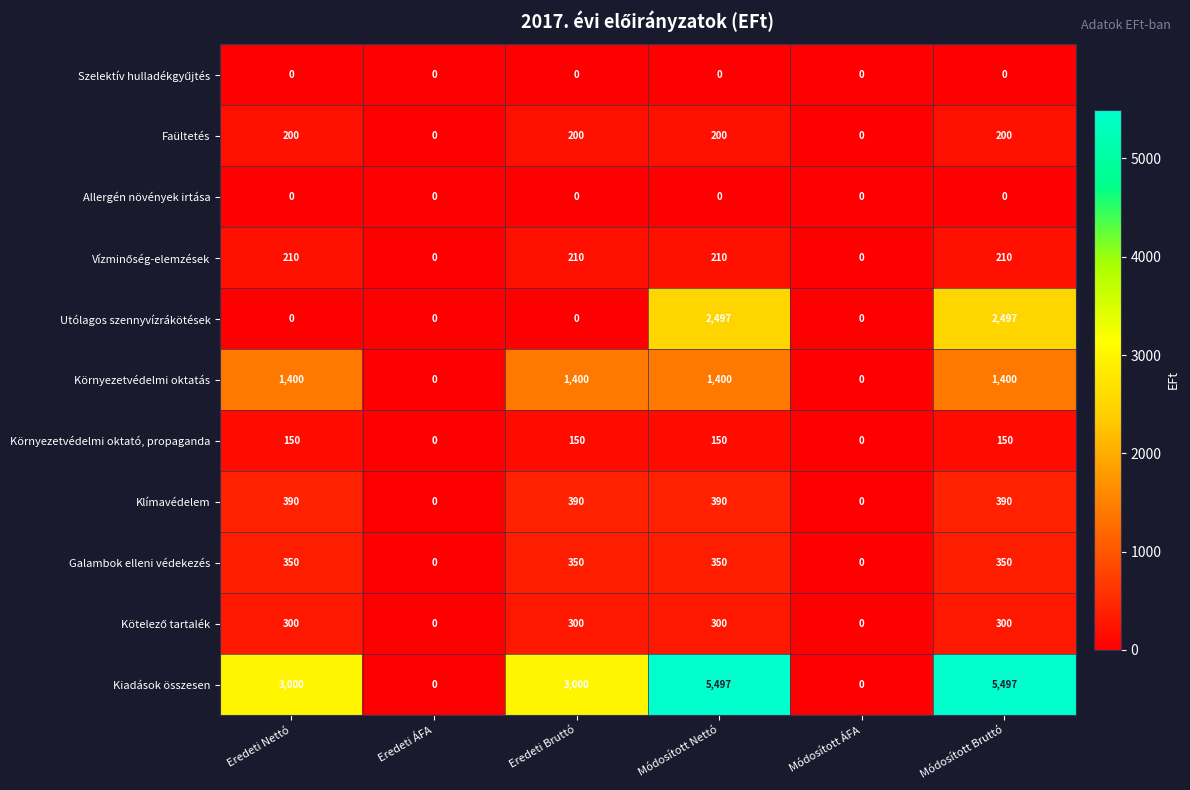

What is the greatest value displayed?

5497